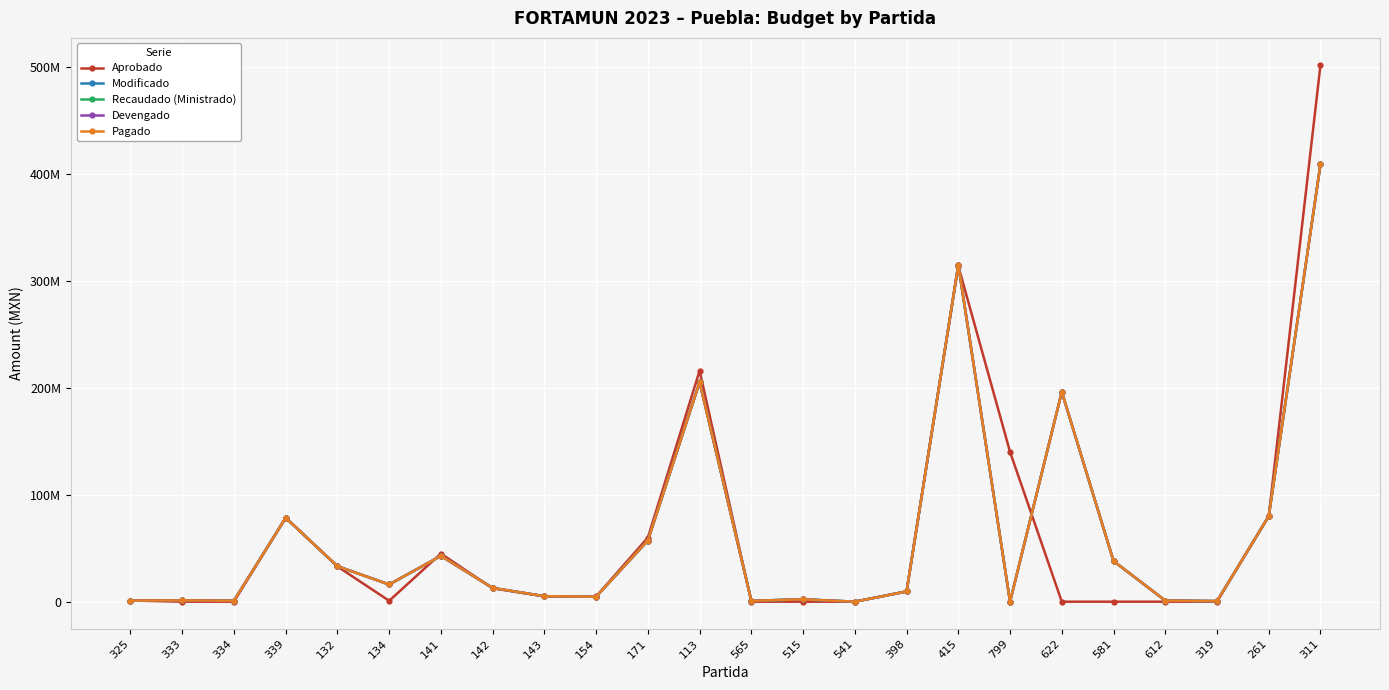

Is it true that Devengado equals 78387349.3 at 339?

True